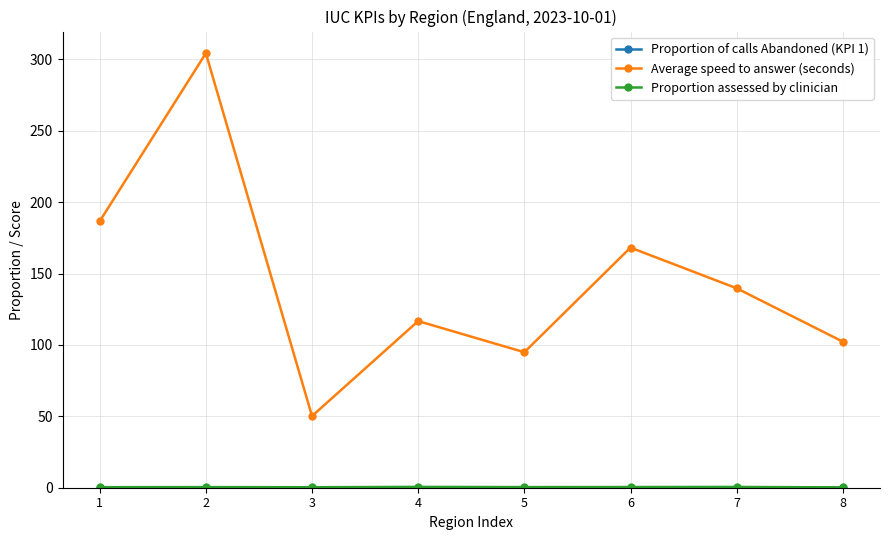

Which series has the widest spread of values?

Average speed to answer (seconds)